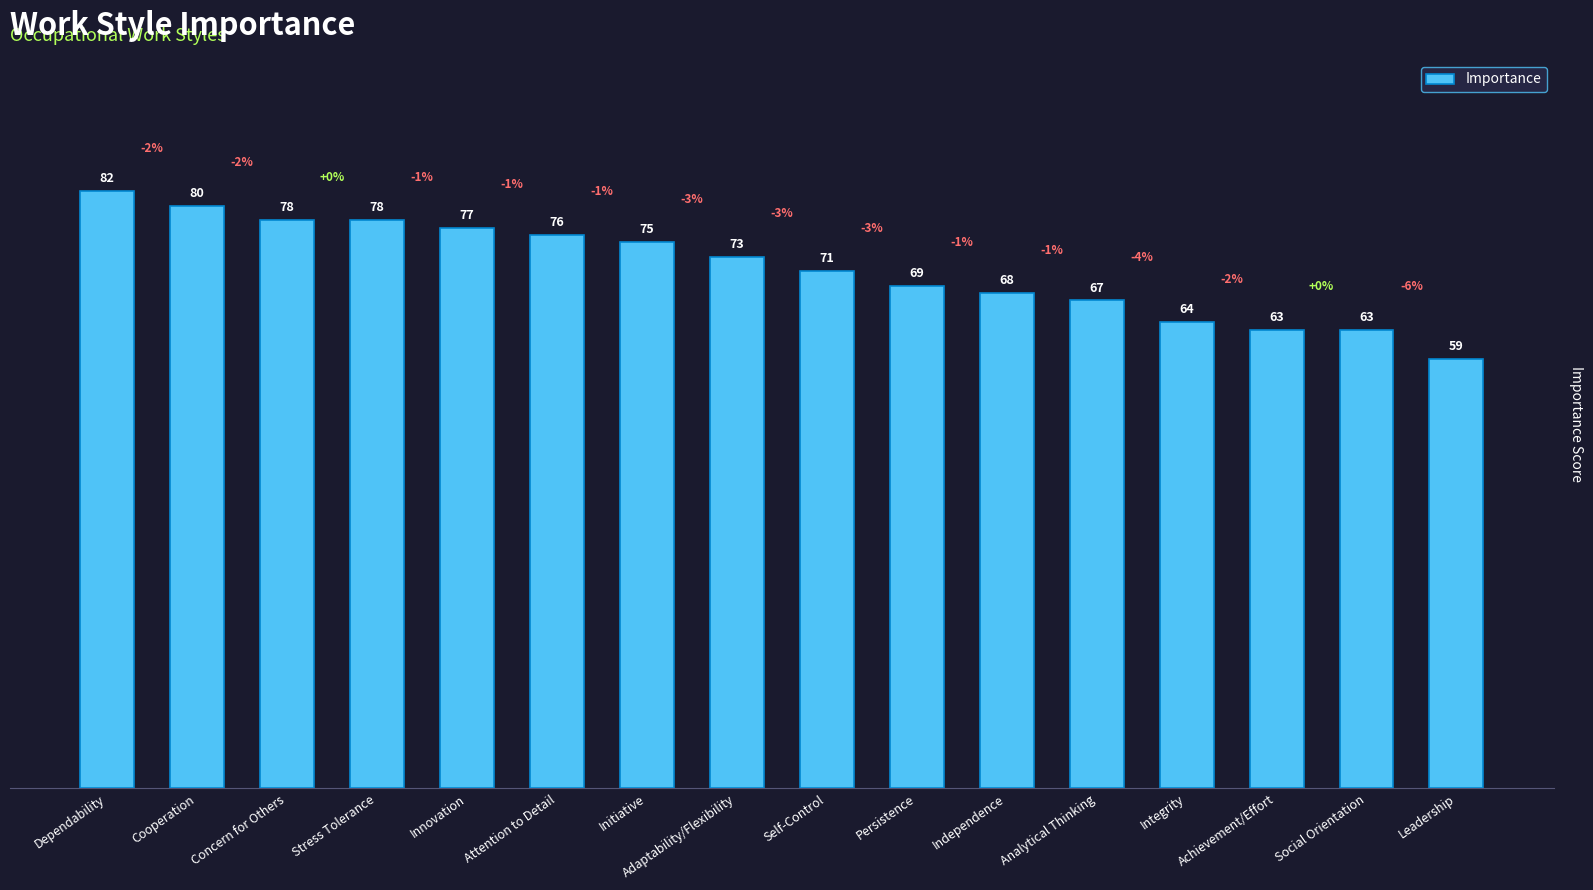

Between Concern for Others and Analytical Thinking, which is larger?

Concern for Others